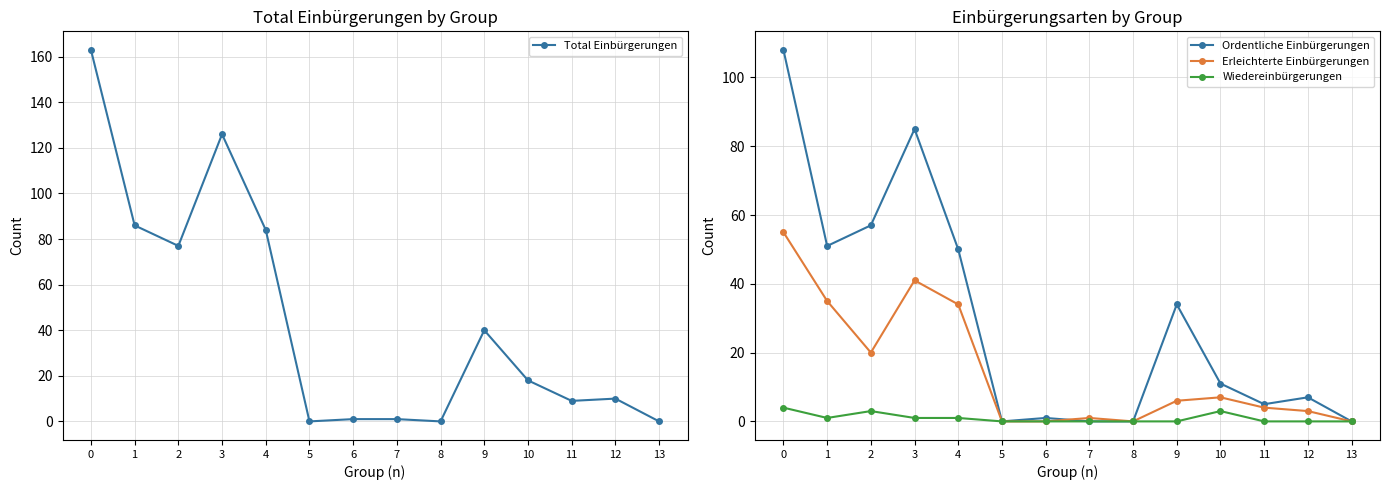

What is the approximate value of Wiedereinbürgerungen at 1?

1